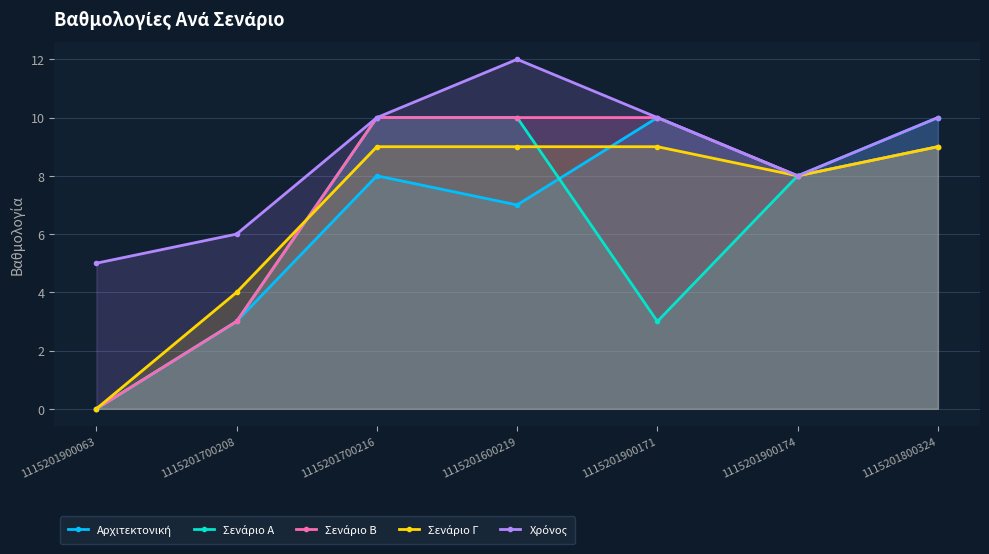

What is the highest value of the Αρχιτεκτονική series?

10